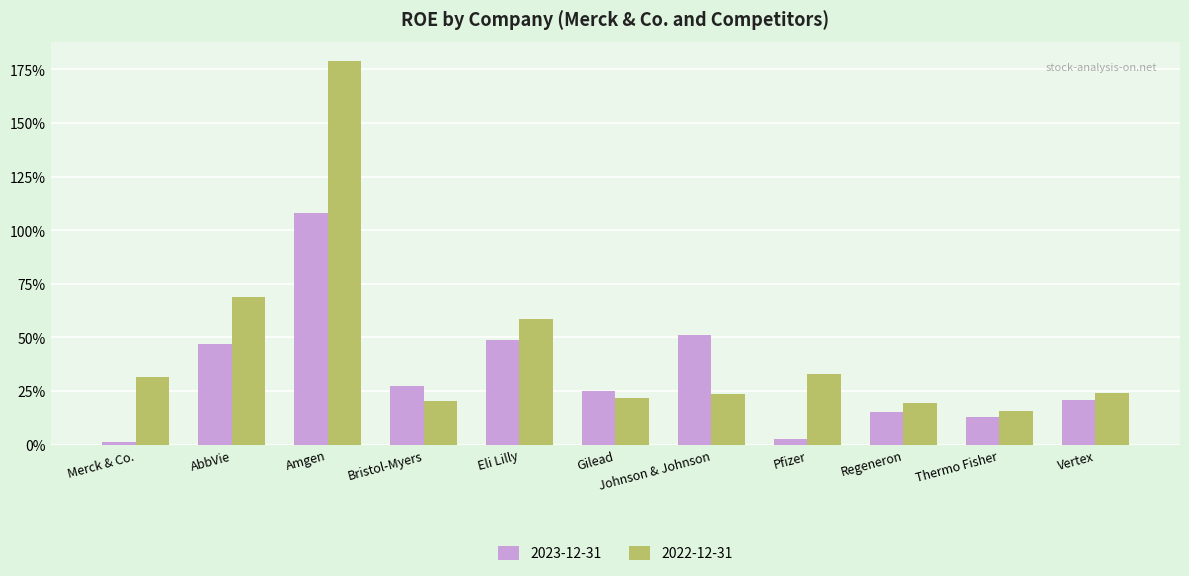

Rank the categories by 2023-12-31 value from lowest to highest.

Merck & Co., Pfizer, Thermo Fisher, Regeneron, Vertex, Gilead, Bristol-Myers, AbbVie, Eli Lilly, Johnson & Johnson, Amgen